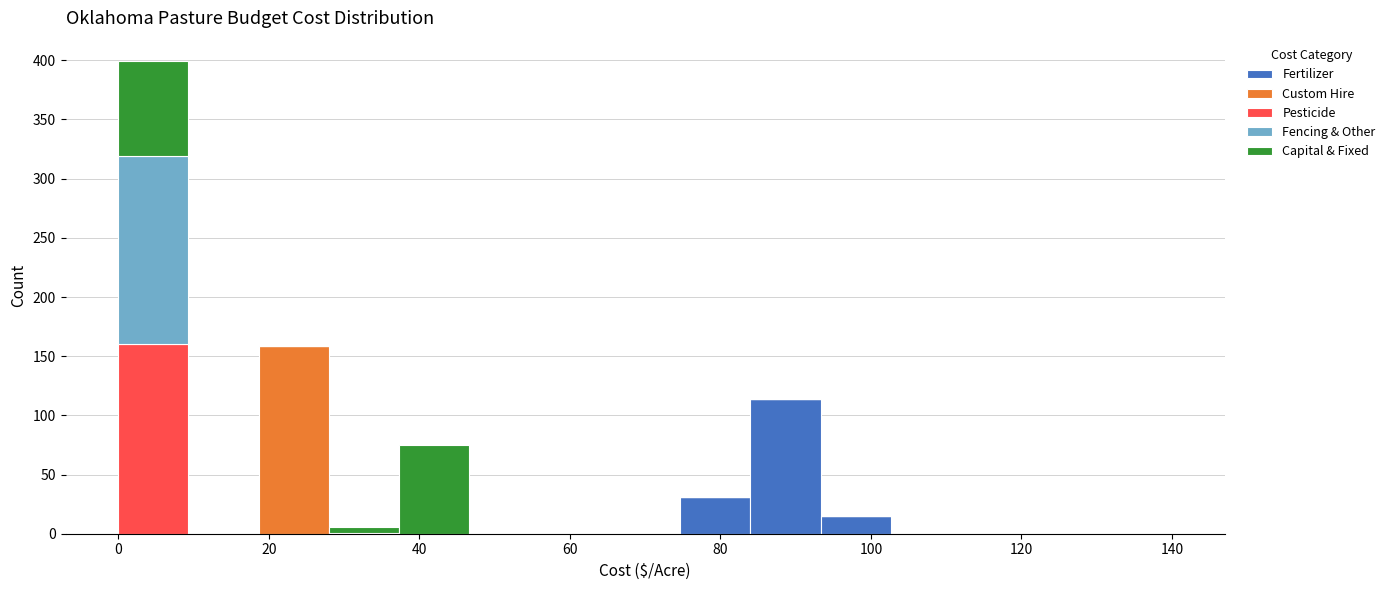

What is the total height of the stacked bar covering 0 to 10 on the x-axis? Neither the bar edges nor the heights are printed on the chart, so give them approximately, as read against the axes.

400